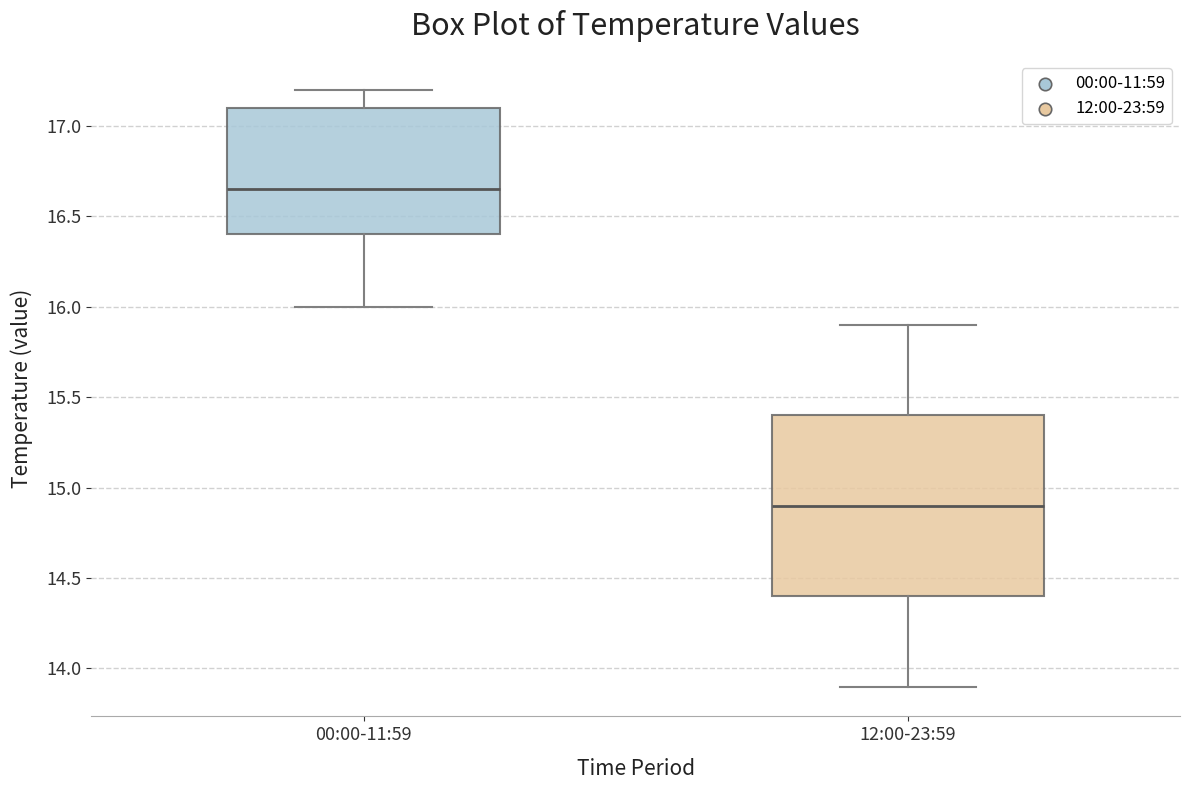

Reading left to right, transcribe this box plot: for each box, give where its median line is, the range the box spans, and where its two whiskers end, as read against the y-axis. The values are not printed on the chart, so give them approximately, as read against the axis.

00:00-11:59: median 16.65, box 16.40 to 17.10, whiskers 16.00 to 17.20
12:00-23:59: median 14.90, box 14.40 to 15.40, whiskers 13.90 to 15.90